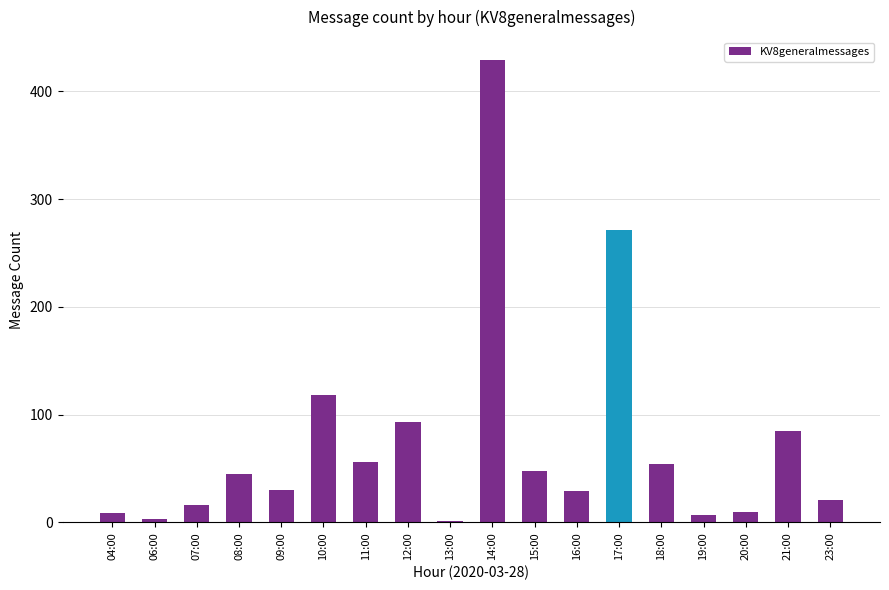

Where is the data nearest to the value 215?

17:00